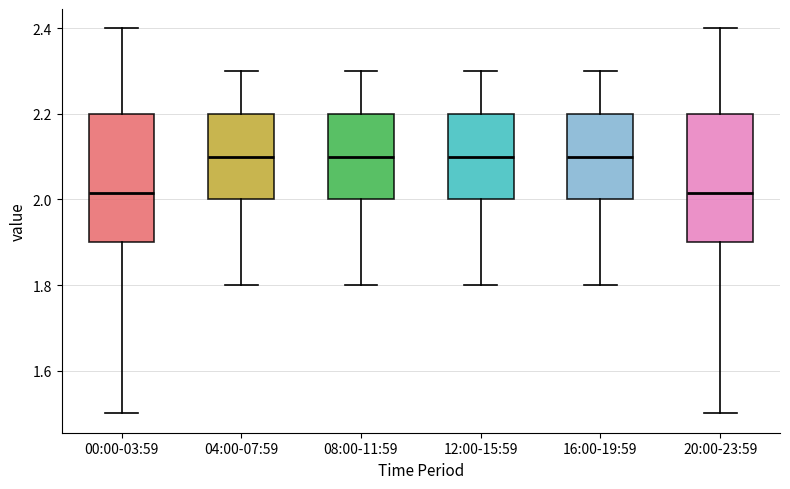

Reading left to right, read every box against the y-axis: the position of its median line, the range the box covers, and the ends of its whiskers. The values are not printed on the chart, so give them approximately, as read against the axis.

00:00-03:59: median 2.02, box 1.90 to 2.20, whiskers 1.50 to 2.40
04:00-07:59: median 2.10, box 2.00 to 2.20, whiskers 1.80 to 2.30
08:00-11:59: median 2.10, box 2.00 to 2.20, whiskers 1.80 to 2.30
12:00-15:59: median 2.10, box 2.00 to 2.20, whiskers 1.80 to 2.30
16:00-19:59: median 2.10, box 2.00 to 2.20, whiskers 1.80 to 2.30
20:00-23:59: median 2.02, box 1.90 to 2.20, whiskers 1.50 to 2.40